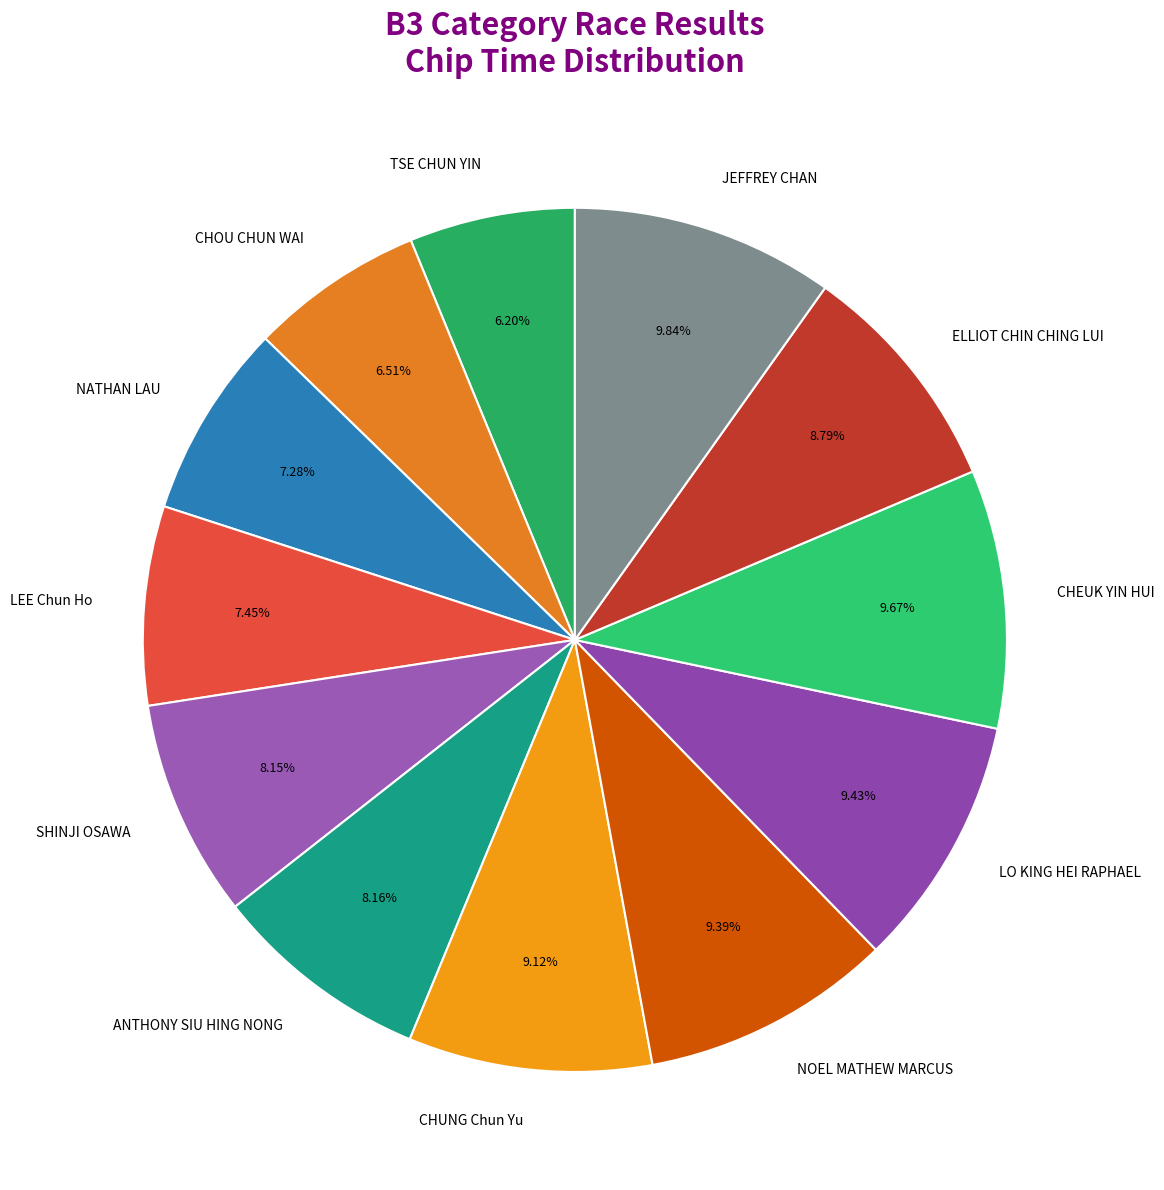

Is there a majority slice in this chart?

No